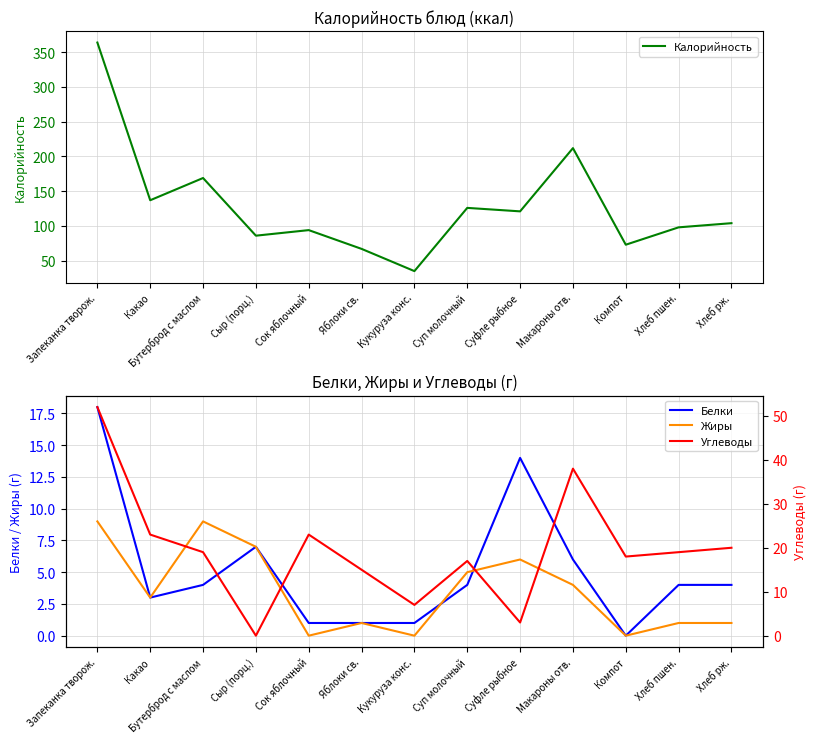

Reading left to right, what are all the values shown in this chart?

Калорийность: Запеканка творож.=364	Какао=137	Бутерброд с маслом=169	Сыр (порц.)=86	Сок яблочный=94	Яблоки св.=67	Кукуруза конс.=35	Суп молочный=126	Суфле рыбное=121	Макароны отв.=212	Компот=73	Хлеб пшен.=98	Хлеб рж.=104
Белки: Запеканка творож.=18	Какао=3	Бутерброд с маслом=4	Сыр (порц.)=7	Сок яблочный=1	Яблоки св.=1	Кукуруза конс.=1	Суп молочный=4	Суфле рыбное=14	Макароны отв.=6	Компот=0	Хлеб пшен.=4	Хлеб рж.=4
Жиры: Запеканка творож.=9	Какао=3	Бутерброд с маслом=9	Сыр (порц.)=7	Сок яблочный=0	Яблоки св.=1	Кукуруза конс.=0	Суп молочный=5	Суфле рыбное=6	Макароны отв.=4	Компот=0	Хлеб пшен.=1	Хлеб рж.=1
Углеводы: Запеканка творож.=52	Какао=23	Бутерброд с маслом=19	Сыр (порц.)=0	Сок яблочный=23	Яблоки св.=15	Кукуруза конс.=7	Суп молочный=17	Суфле рыбное=3	Макароны отв.=38	Компот=18	Хлеб пшен.=19	Хлеб рж.=20